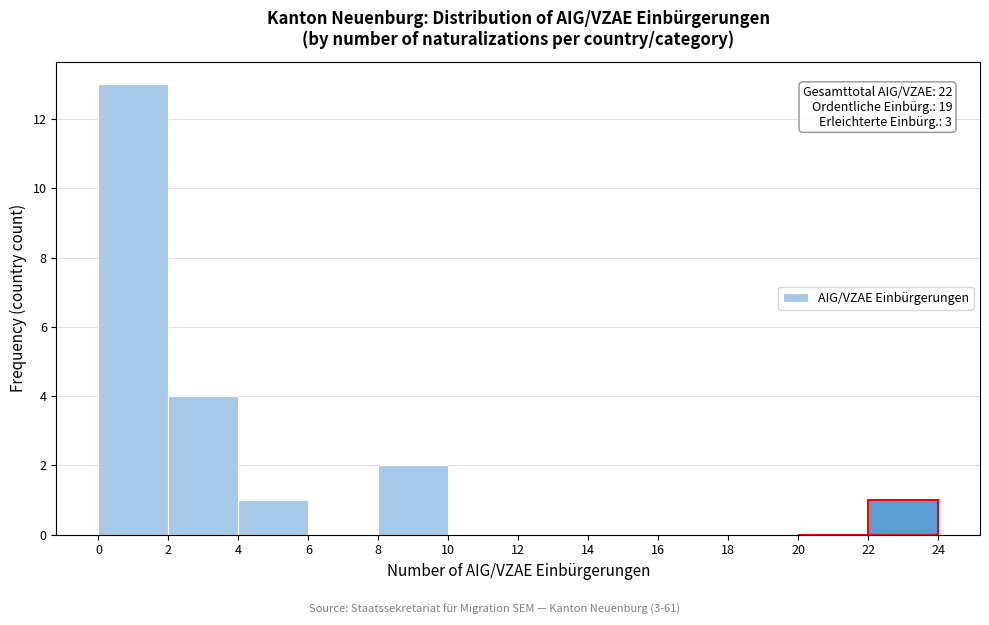

Which range on the x-axis has the tallest bar?

0 to 2